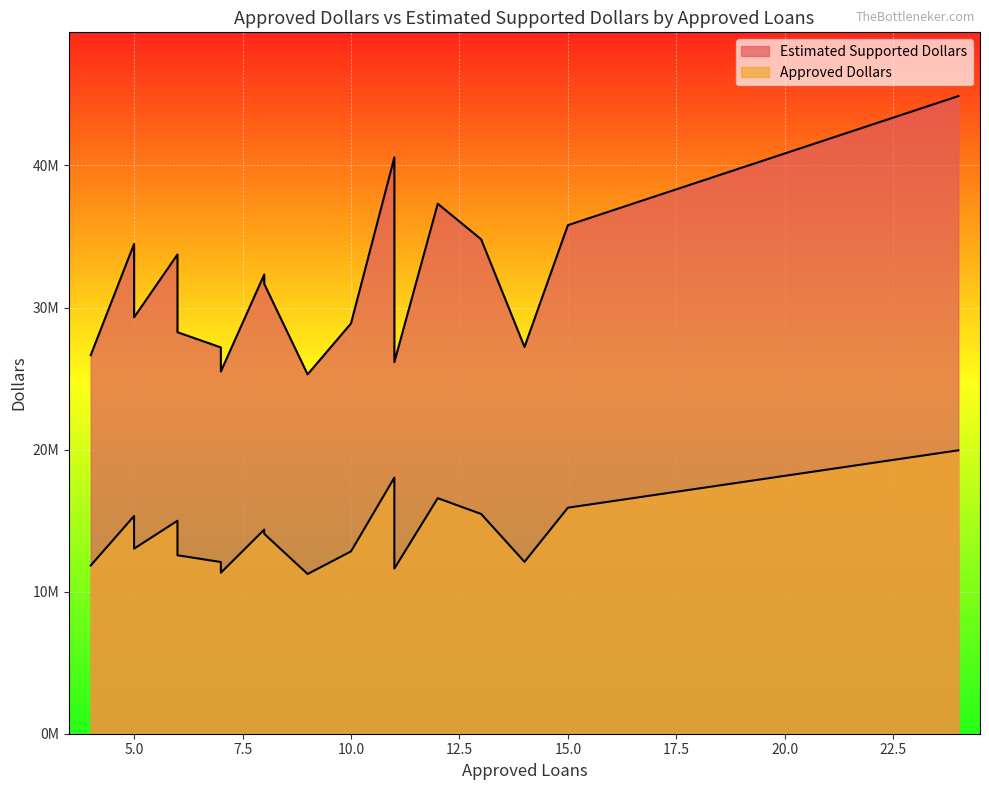

Is the value of Approved Dollars at 7 greater than the value of Estimated Supported Dollars at 6?

No